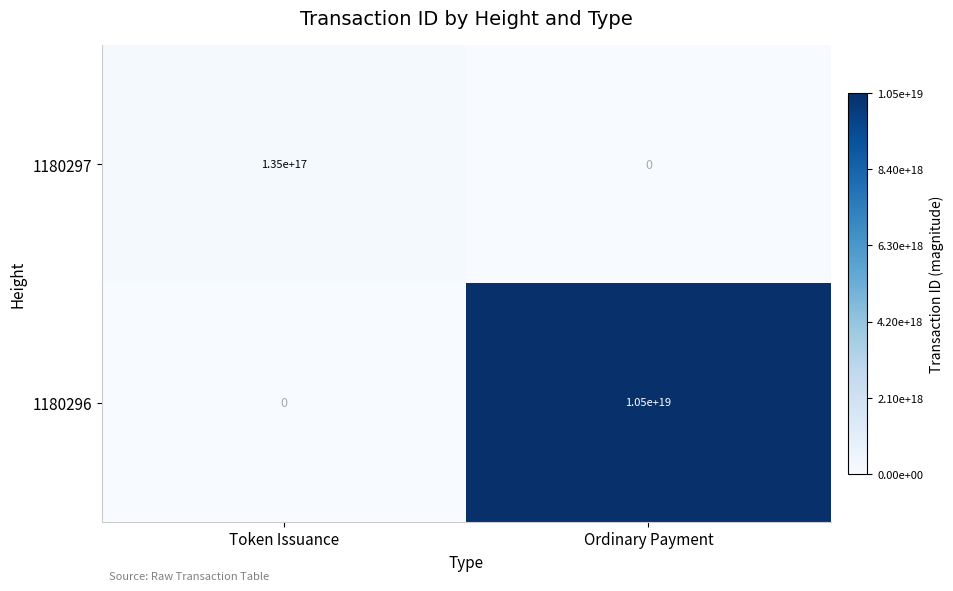

Which series has the largest range (max minus min)?

1180296